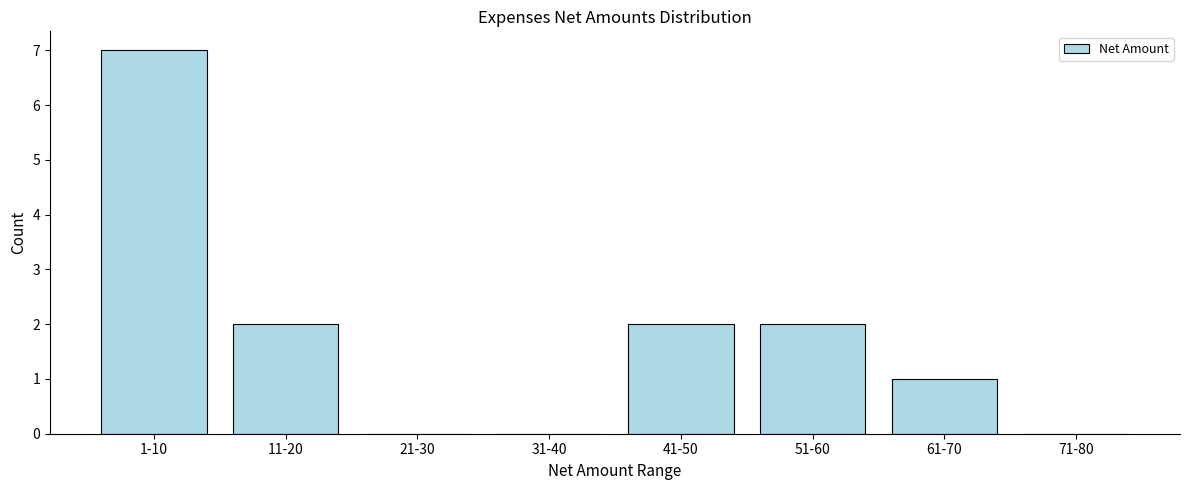

Reading left to right, extract all data points from this chart.

1-10=7	11-20=2	21-30=0	31-40=0	41-50=2	51-60=2	61-70=1	71-80=0